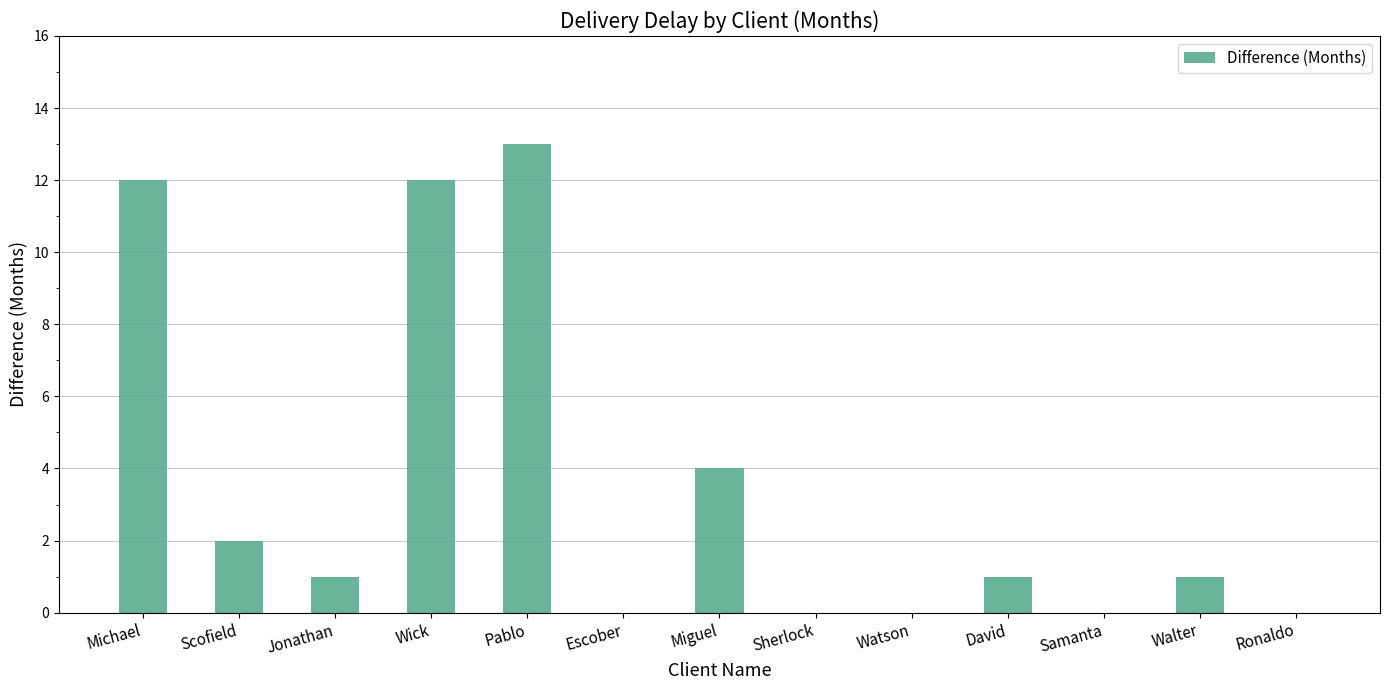

What is the greatest value displayed?

13